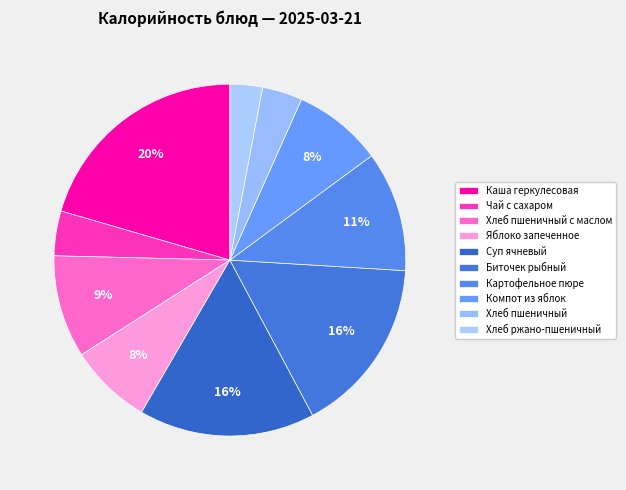

Does Хлеб пшеничный с маслом represent more than half of the total?

No